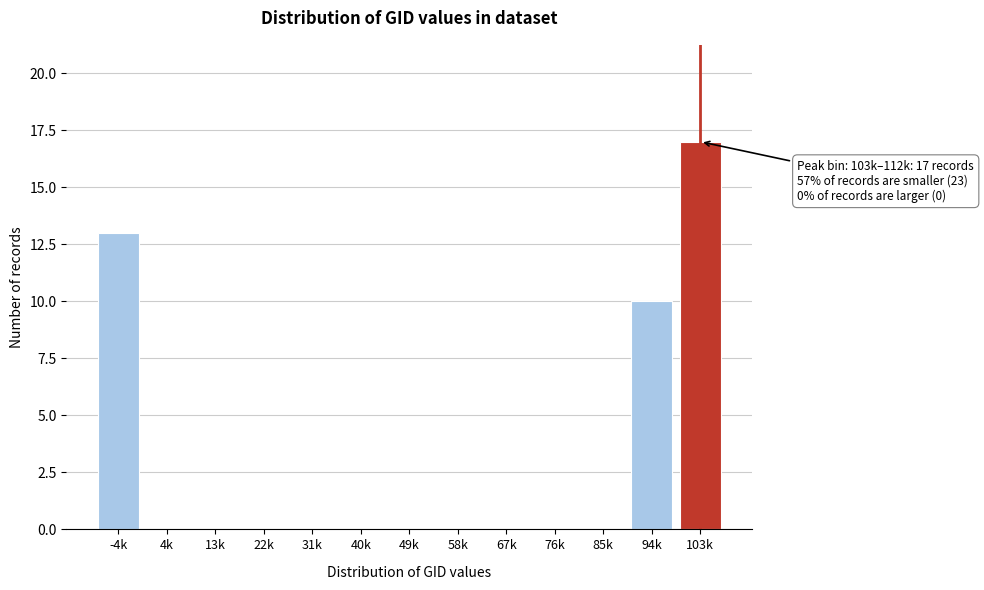

Reading left to right, extract all data points from this chart.

-4k=13	4k=0	13k=0	22k=0	31k=0	40k=0	49k=0	58k=0	67k=0	76k=0	85k=0	94k=10	103k=17